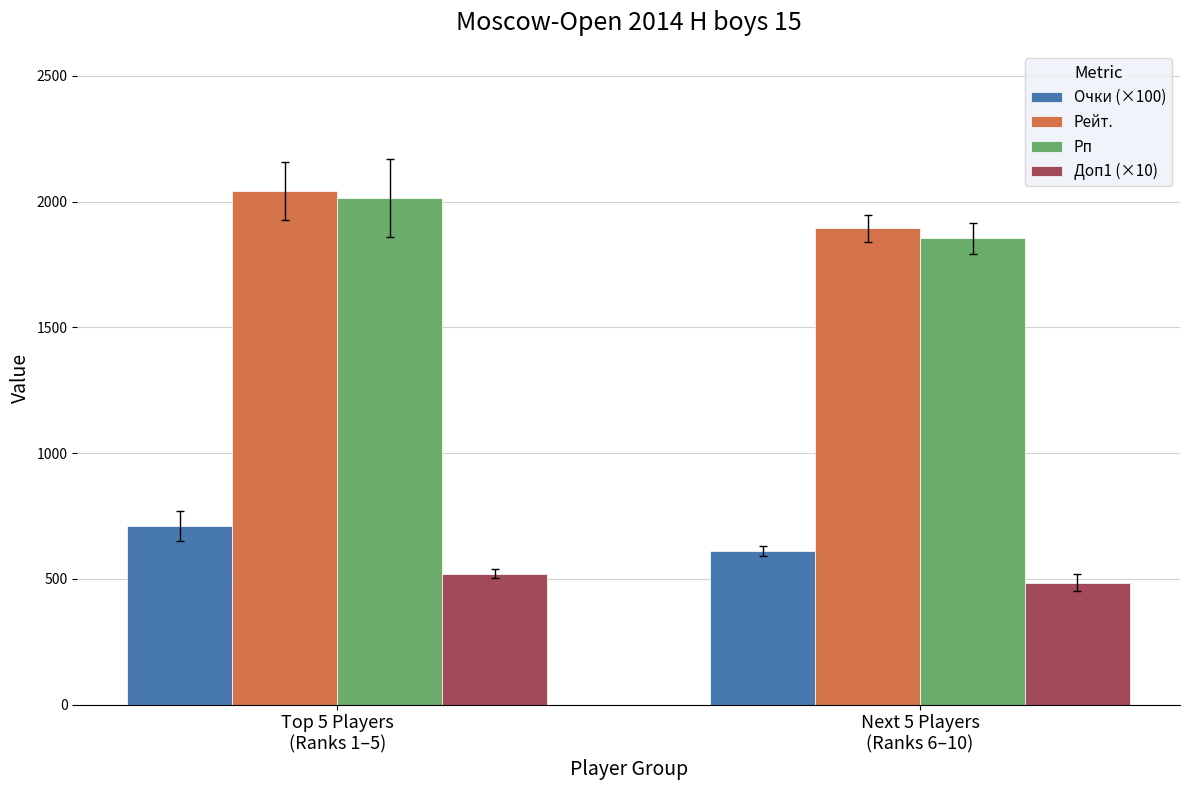

Reading left to right, transcribe all the data shown in this chart.

Очки (×100): 710.0	610.0
Рейт.: 2043.8	1893.6
Рп: 2016.0	1855.2
Доп1 (×10): 520.0	485.0